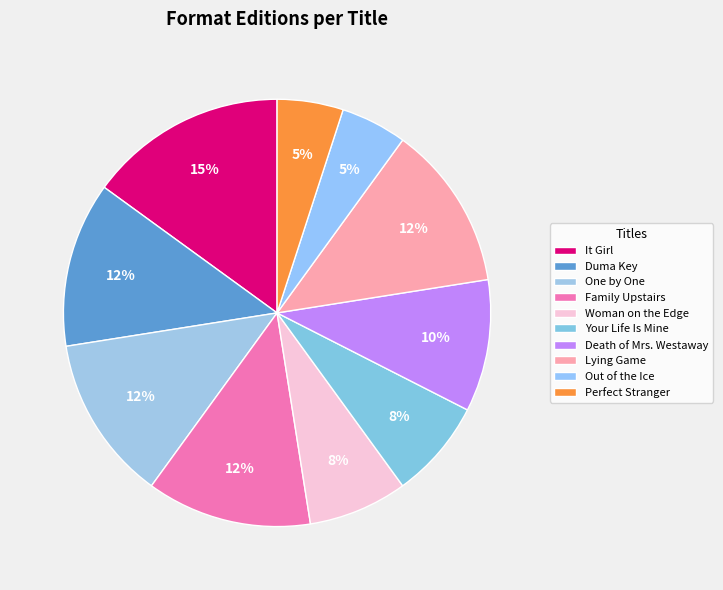

To the nearest percent, what is the combined percentage of Out of the Ice and Perfect Stranger?

10%